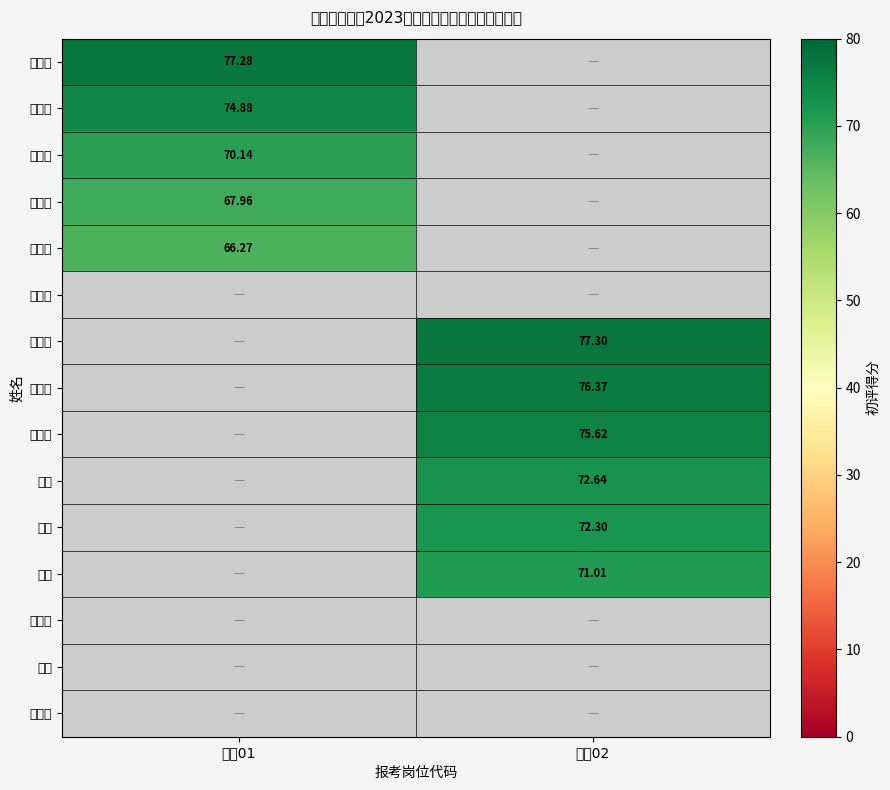

Is the value of 李文宇 at 岗位02 greater than the value of 王丽 at 岗位02?

Yes